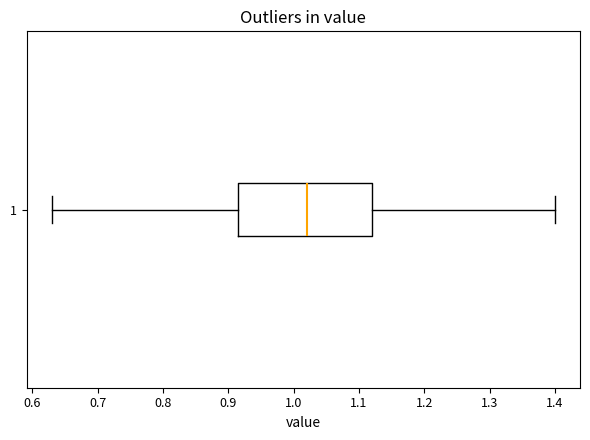

Transcribe this box plot: give where the median line is, the range the box spans, and where the two whiskers end, as read against the x-axis. The values are not printed on the chart, so give them approximately, as read against the axis.

median 1.02, box 0.92 to 1.12, whiskers 0.63 to 1.40